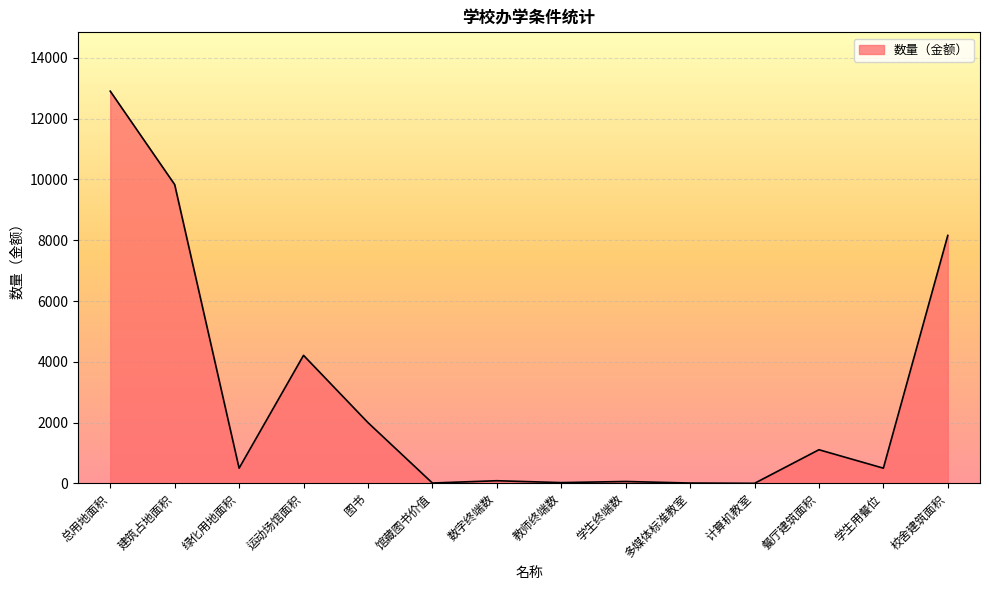

Which has a higher value, 多媒体标准教室 or 建筑占地面积?

建筑占地面积